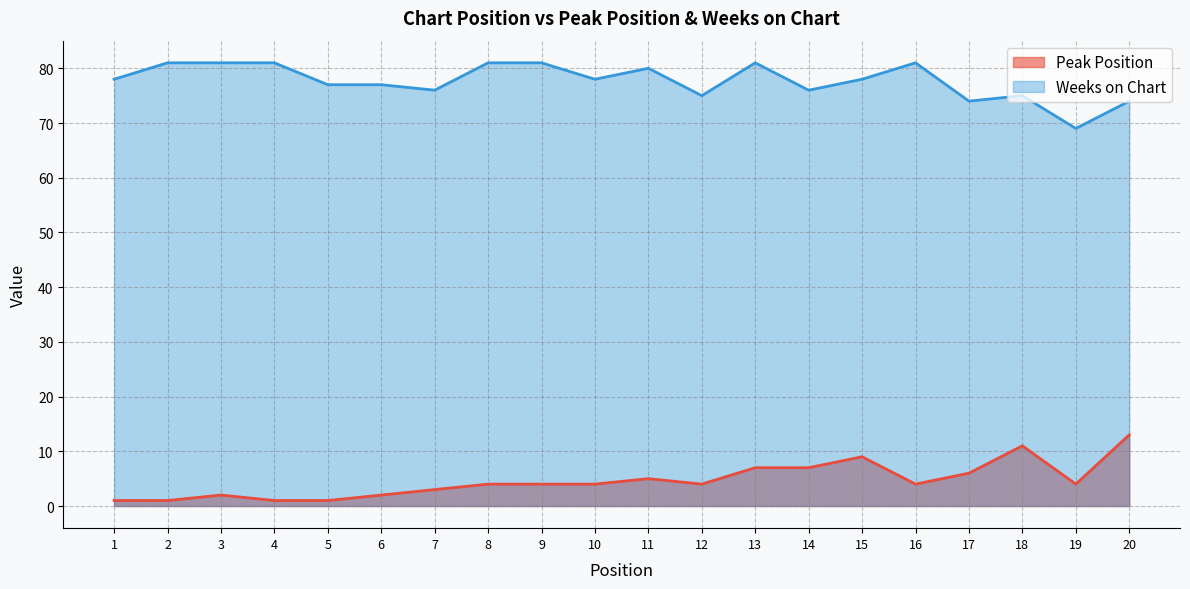

Is the value of Peak Position at 5 greater than the value of Weeks on Chart at 5?

No